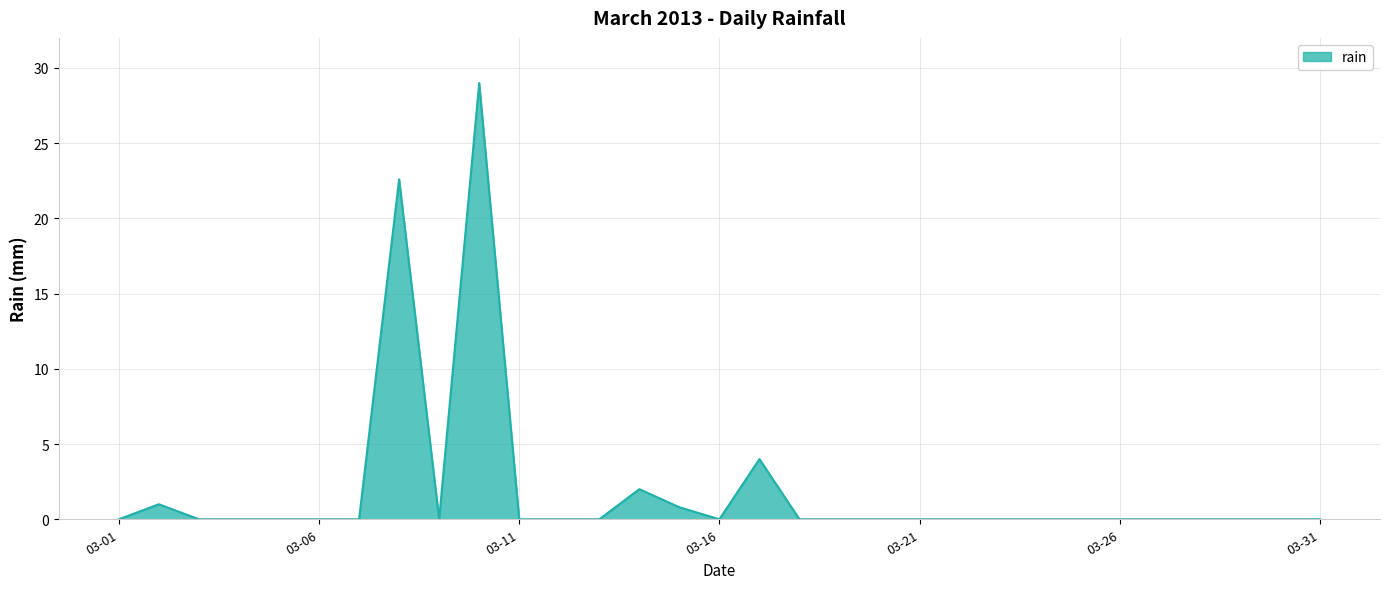

What is the maximum value shown in the chart?

29.0